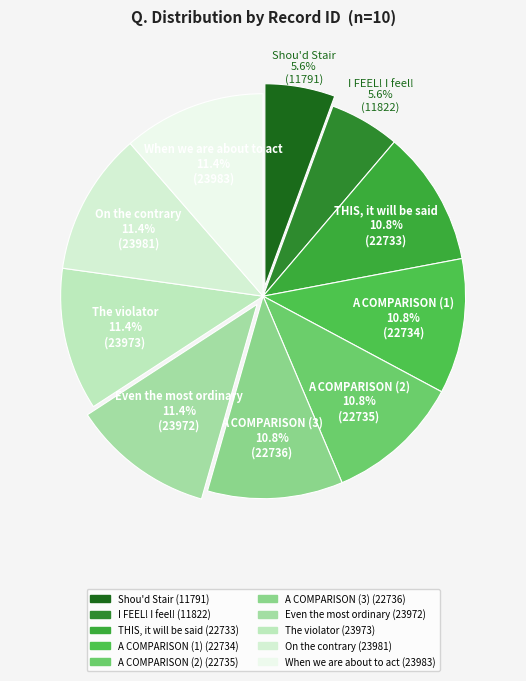

Which has a higher value, When we are about to act or I FEEL! I feel!?

When we are about to act